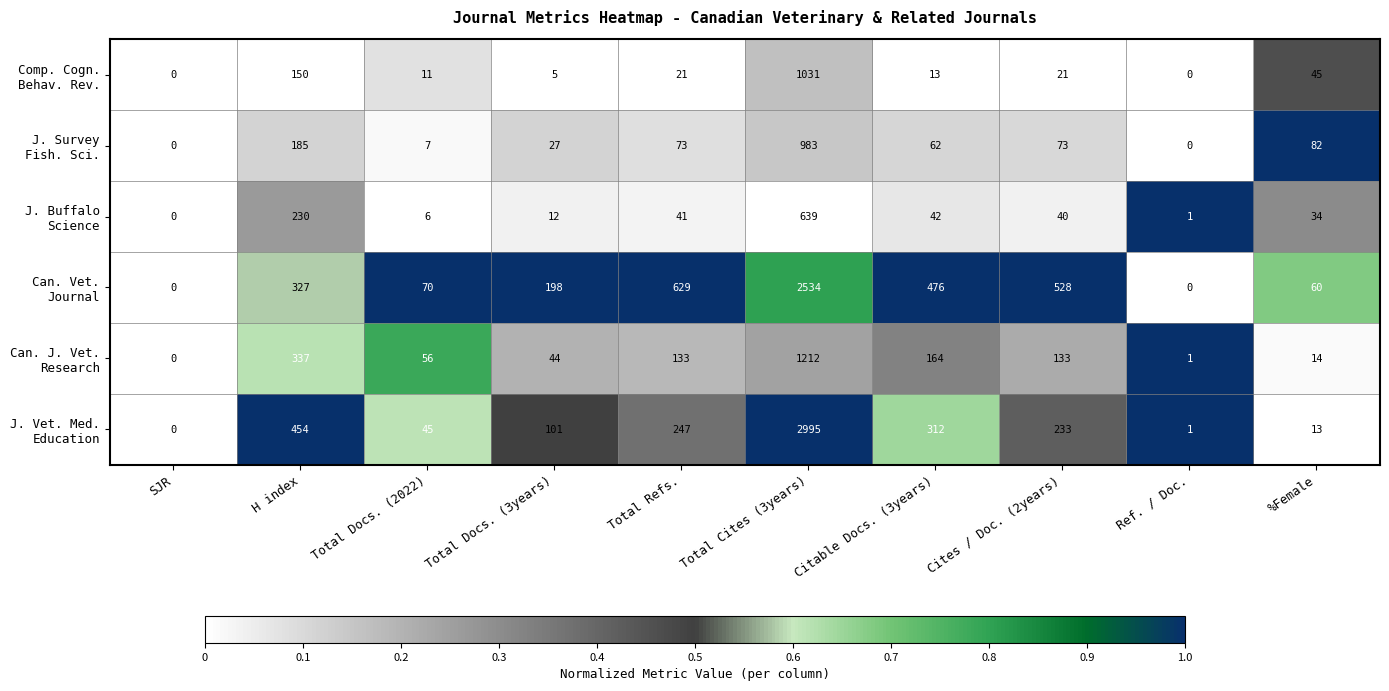

What is the difference between the highest and lowest values at Total Cites (3years)?

2356